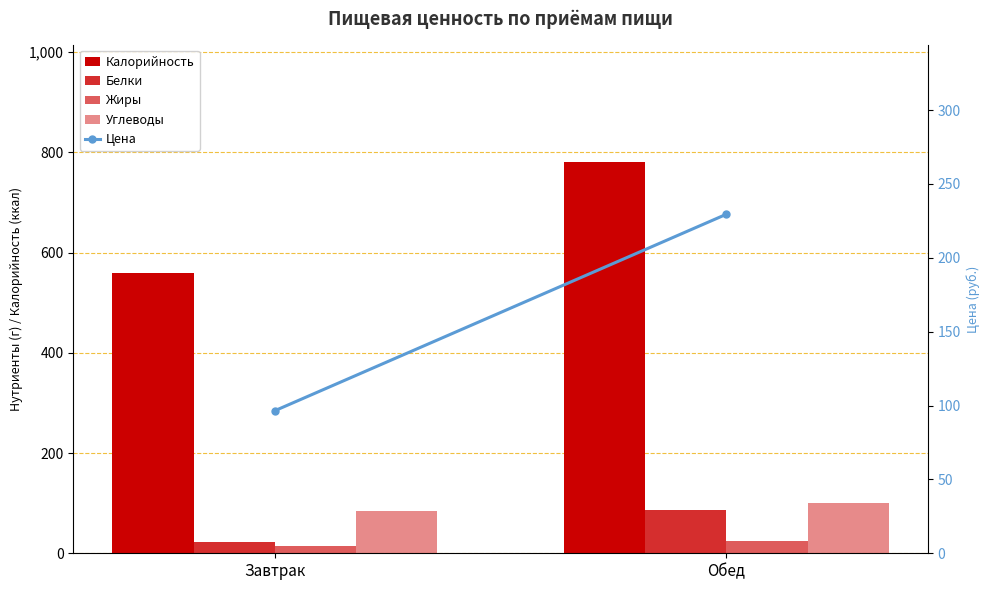

Are the bars grouped side by side (vs. stacked)?

Yes